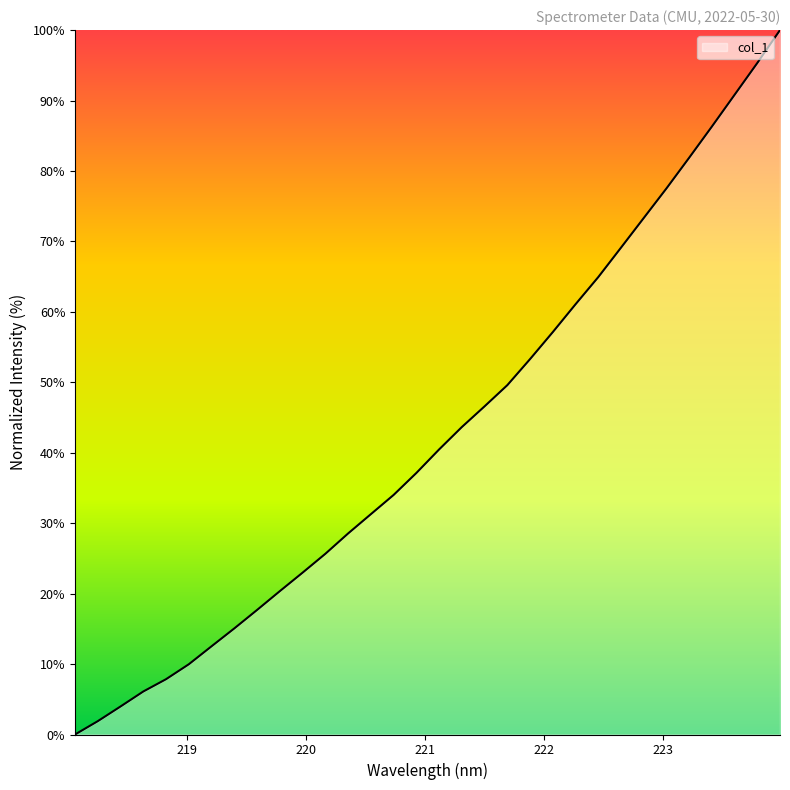

What is the difference between the maximum and minimum values?

100.0